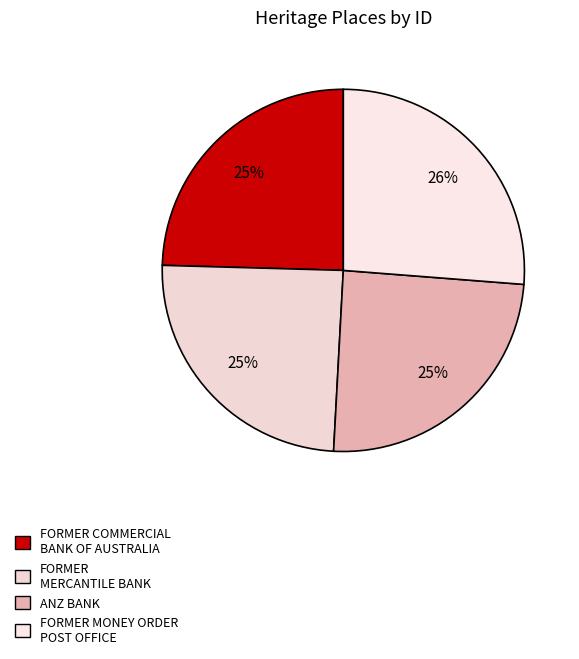

How many segments does this pie chart have?

4